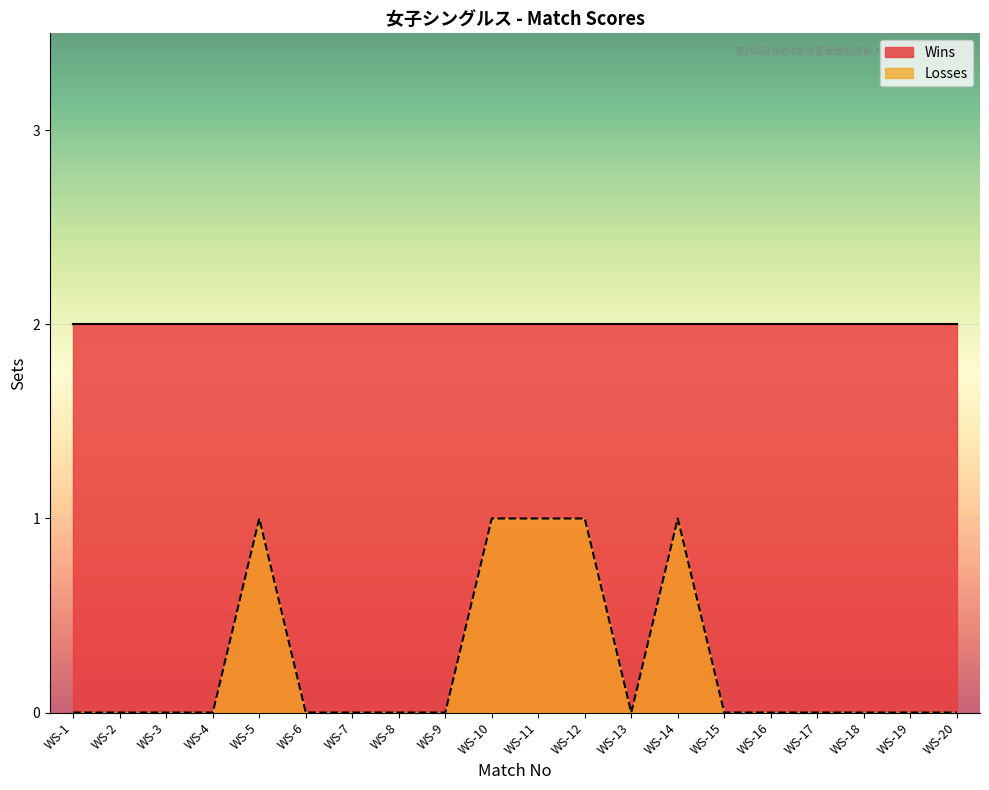

How many points are lower than both their immediate neighbors (excluding endpoints)?

1